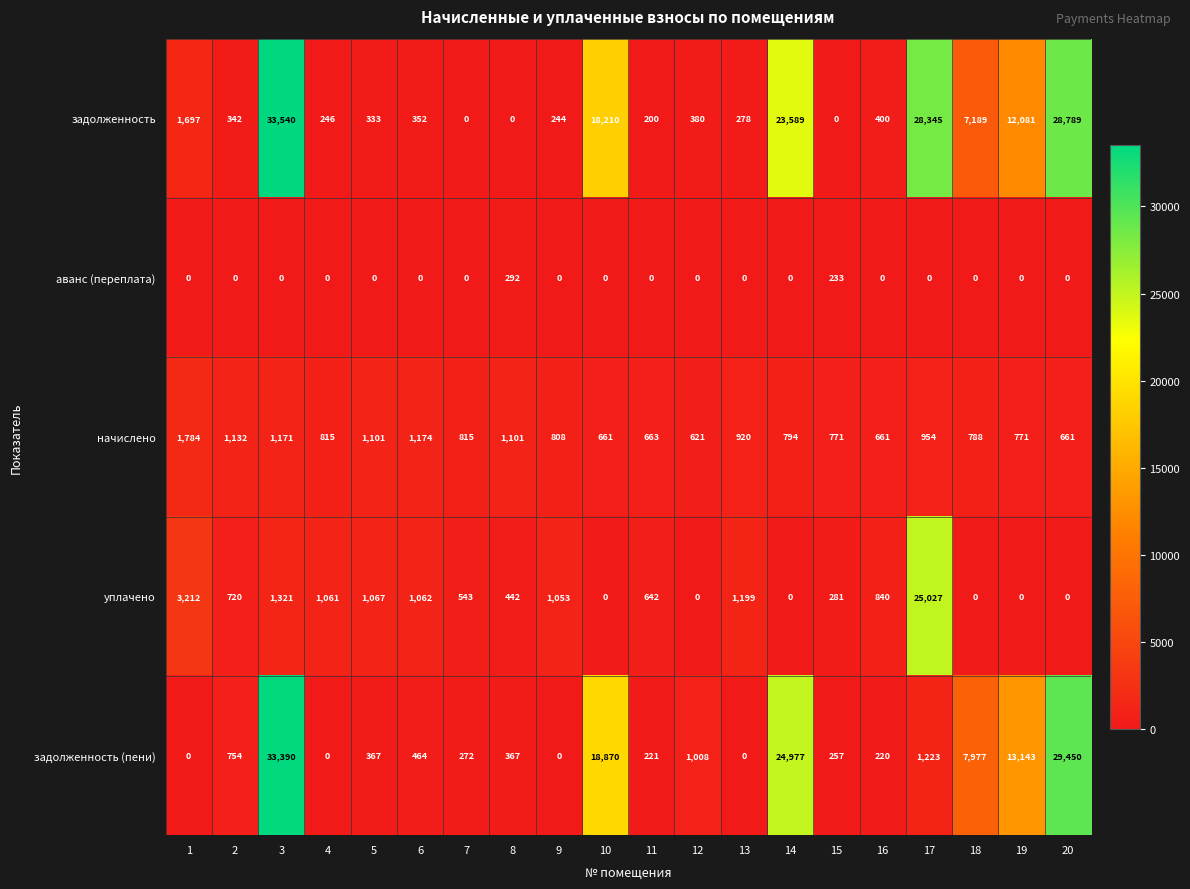

What is the spread (max minus min) of values at 18?

7977